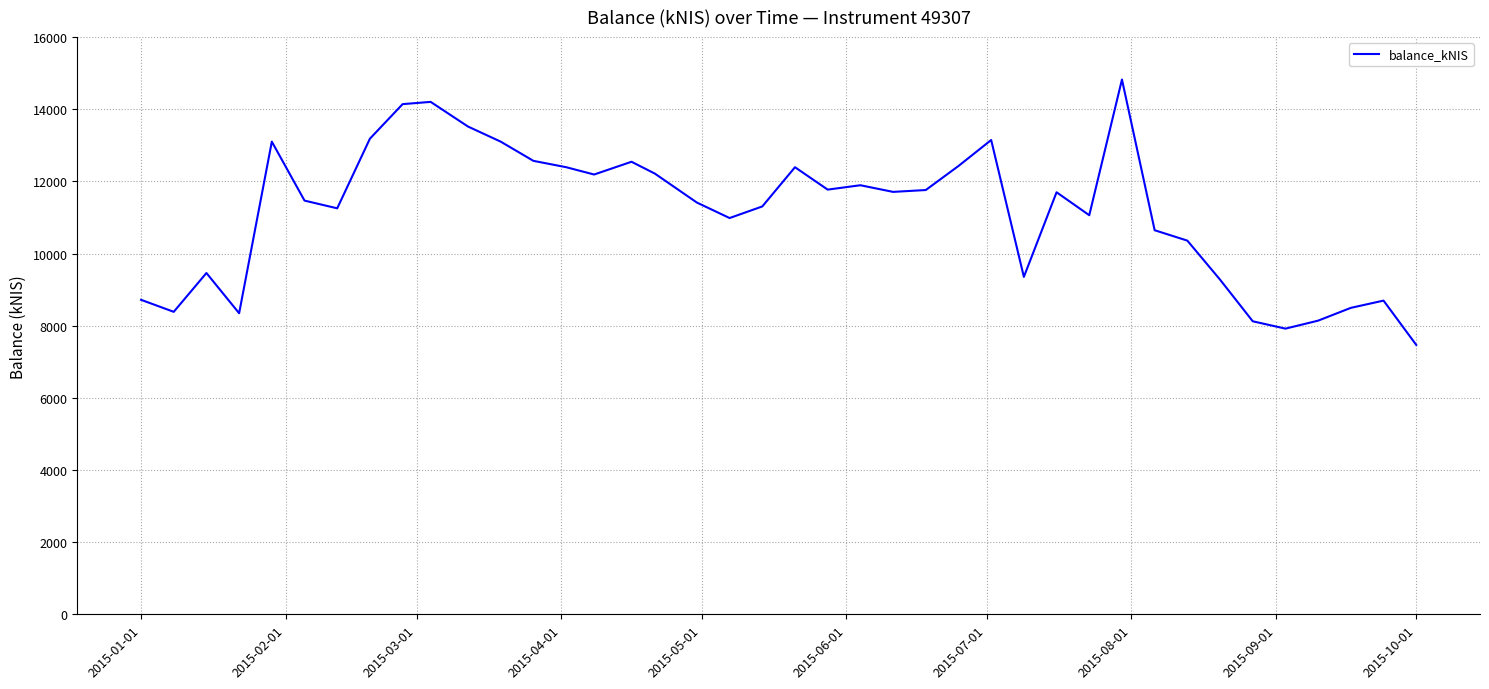

What is the minimum value shown in the chart?

7467.6